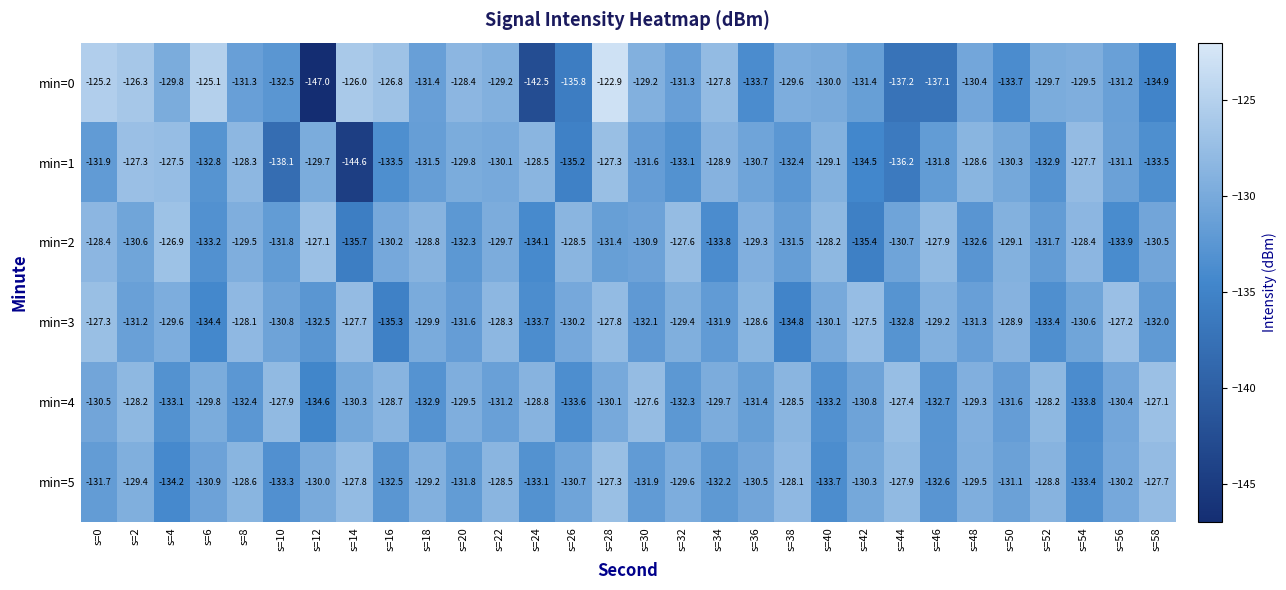

What is the difference between the maximum and second lowest values in the min=3 series?

7.6